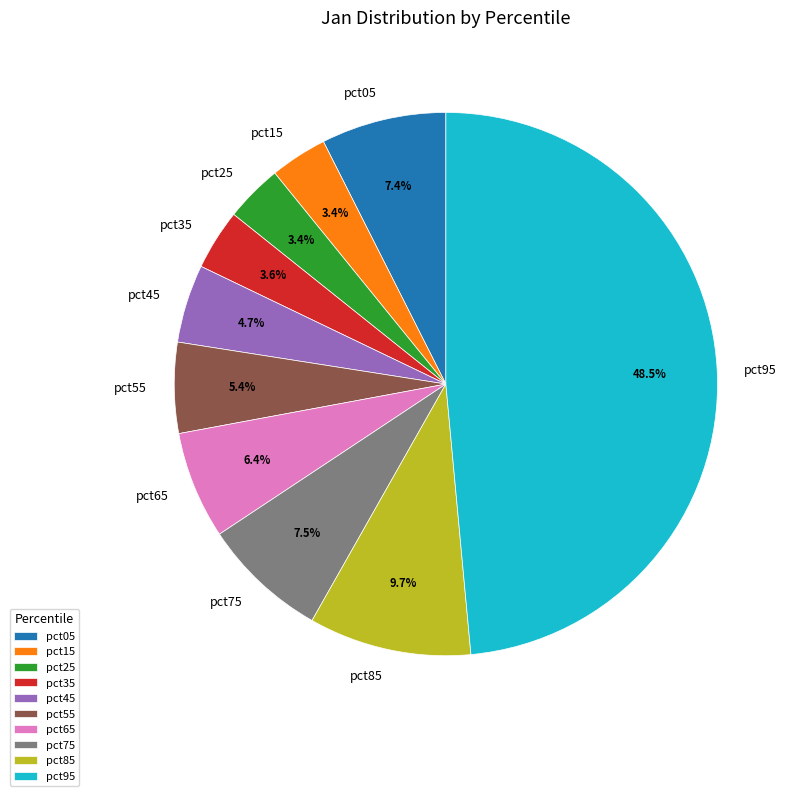

To the nearest percent, what portion does pct05 represent?

7%